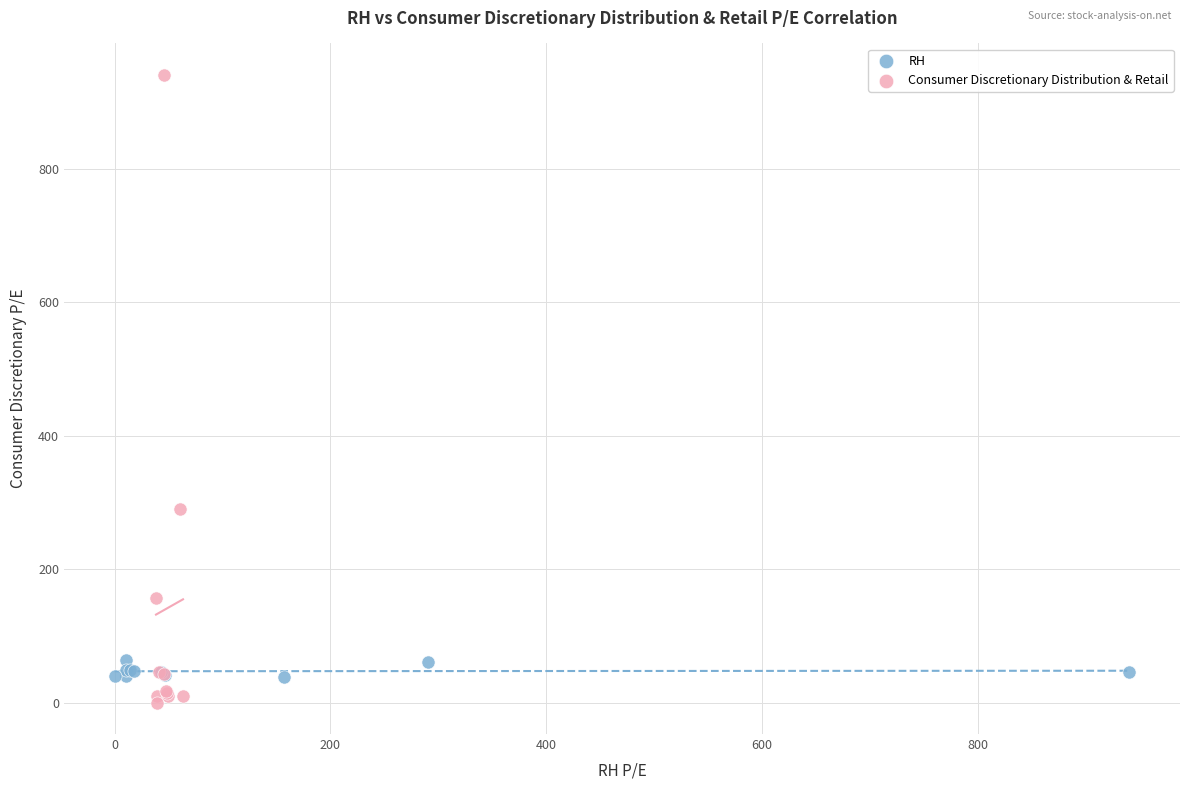

Which series has the widest spread of Y values?

Consumer Discretionary Distribution & Retail